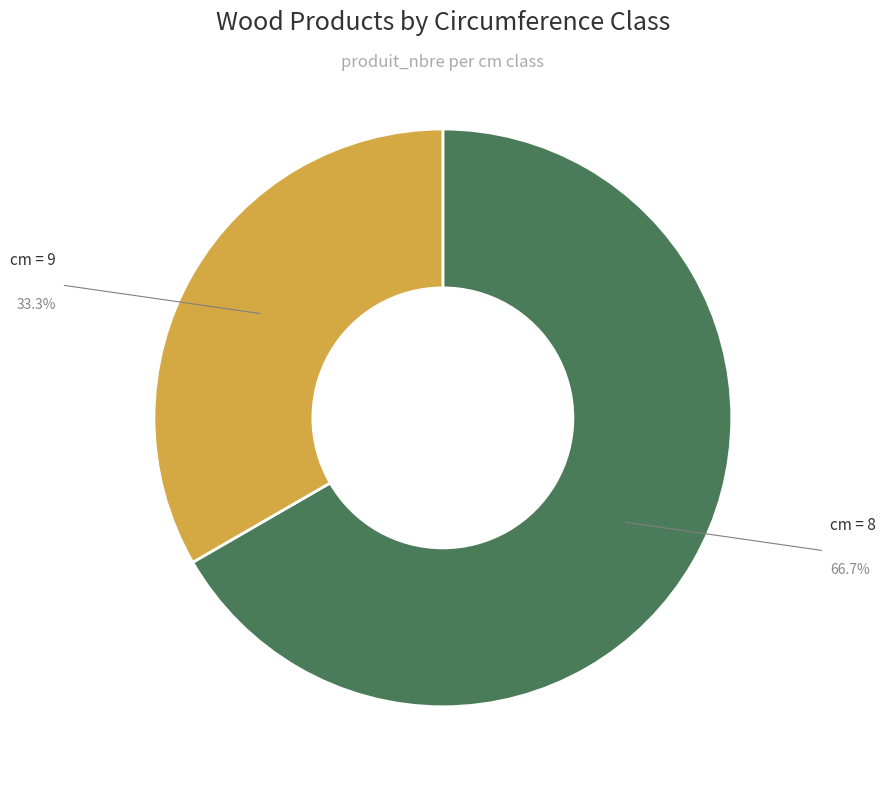

Does any single category account for the majority?

Yes